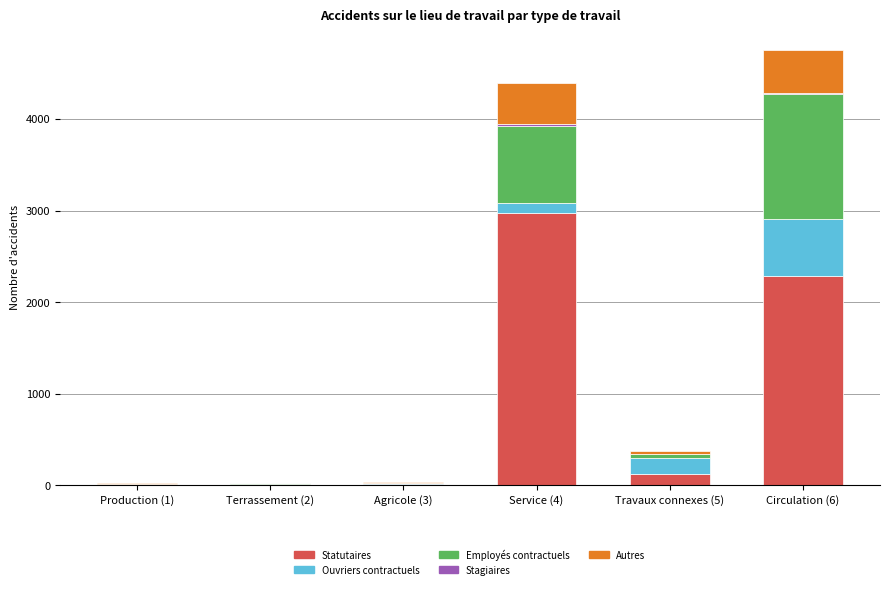

What is the difference between the Statutaires values at Travaux connexes (5) and Agricole (3)?

112